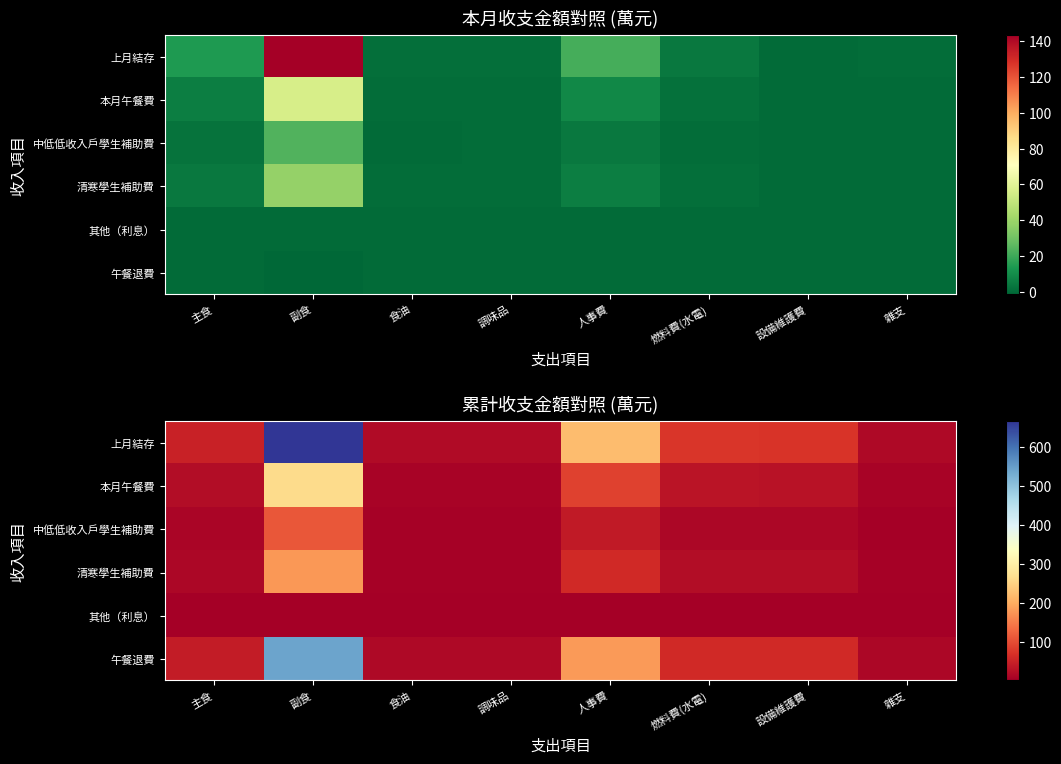

At which label does 其他（利息） reach its minimum?

雜支